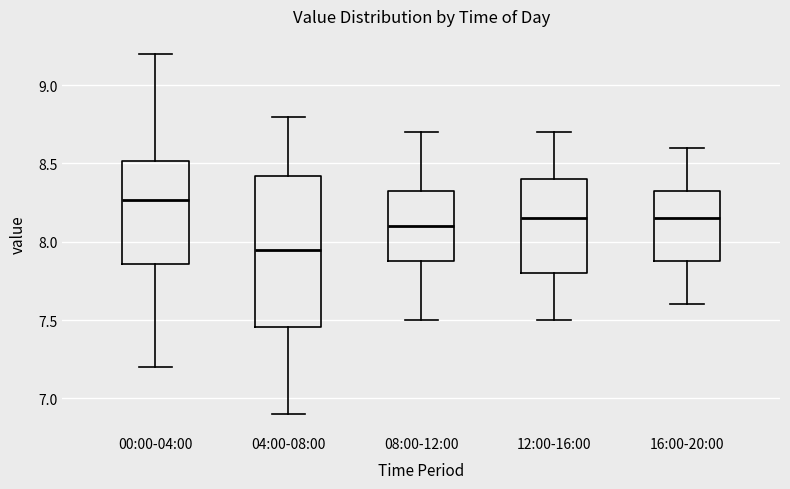

Which box's median line is the lowest?

04:00-08:00